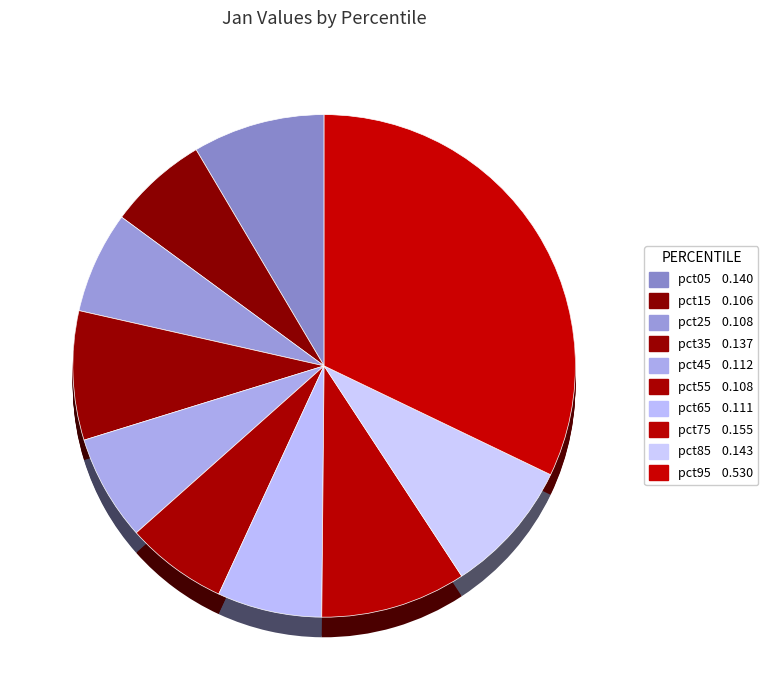

To the nearest percent, what is the difference between the pct95 and pct25 slice percentages?

26%